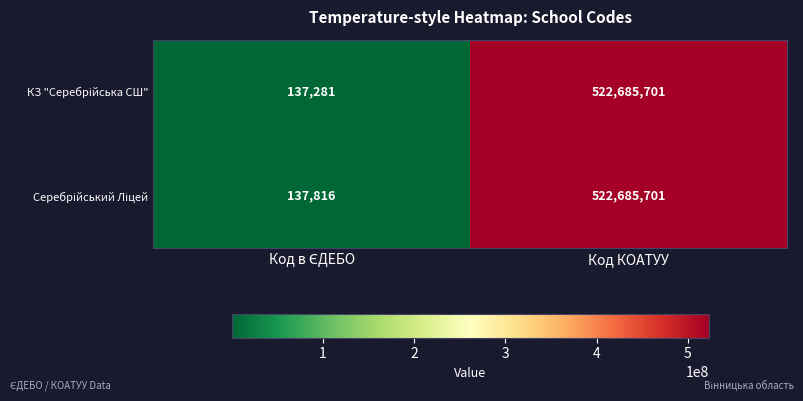

At which category is the sum across all series the highest?

Код КОАТУУ